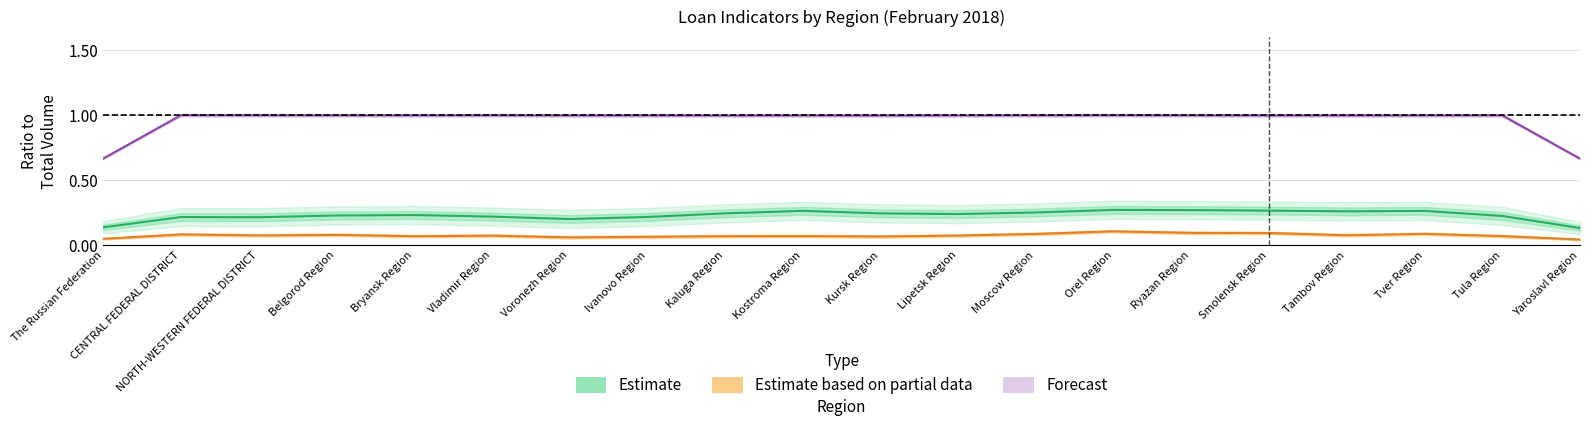

In Forecast, how many points are lower than both neighbors (excluding endpoints)?

5